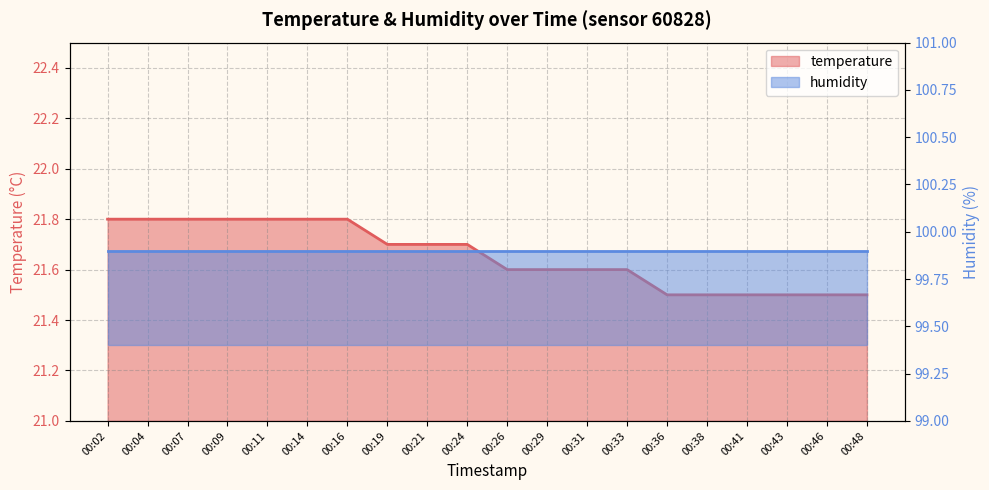

What is the value of the 13th point from the left?

21.6